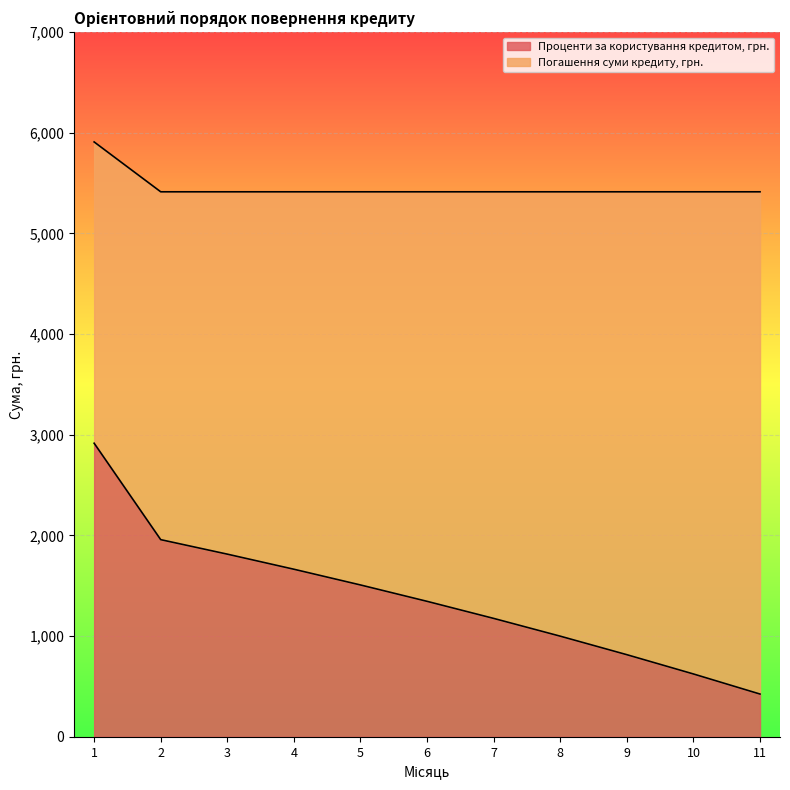

What is the value of the 5th point from the left?

1508.1